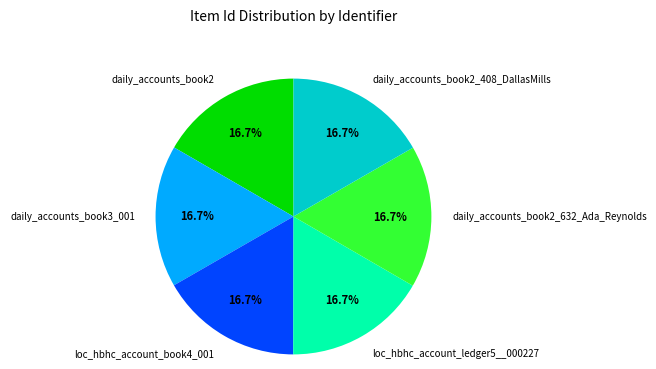

What percentage is the loc_hbhc_account_book4_001 slice, to the nearest percent?

17%